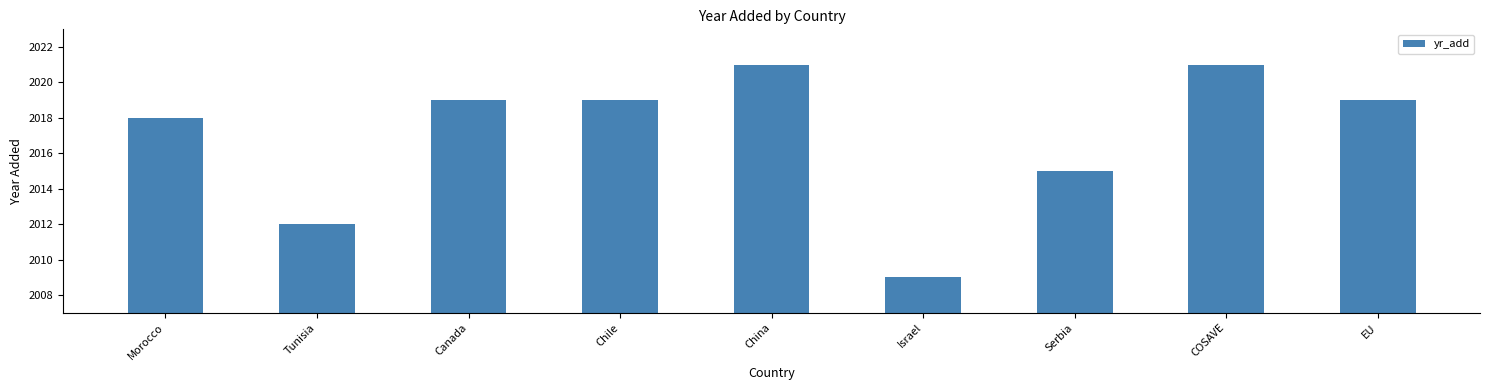

How many data points are less than 2019?

4